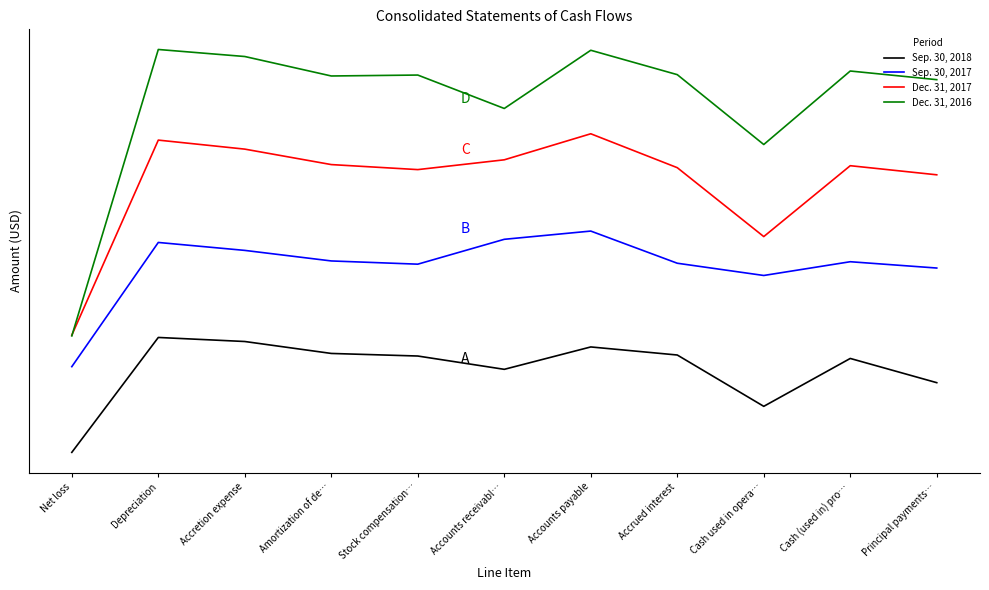

What position from the right is Principal payments…?

1